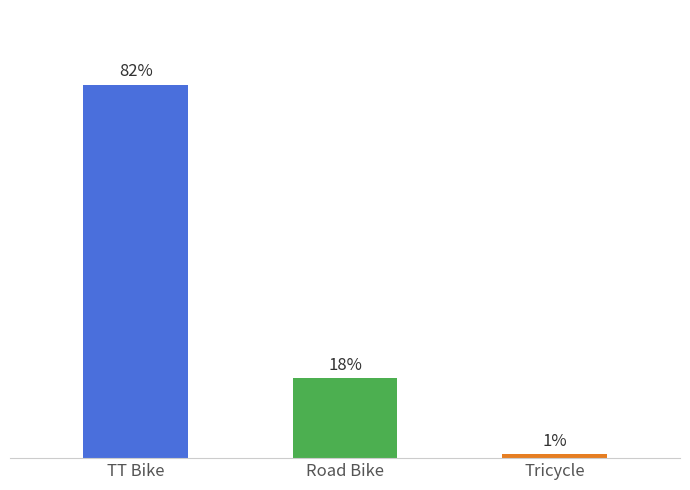

Does the chart contain any negative values?

No